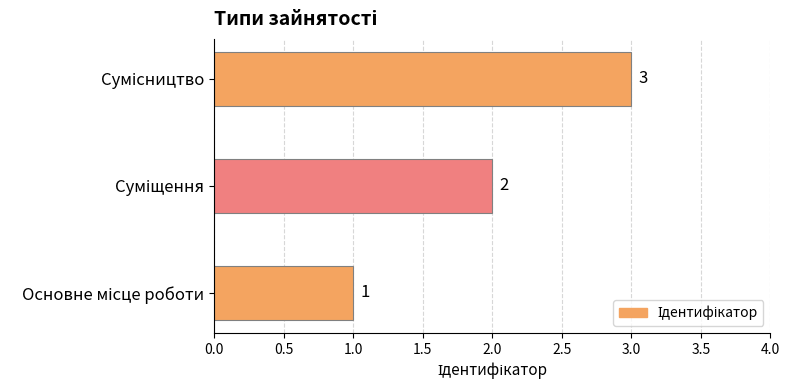

How many data points are less than 2?

1